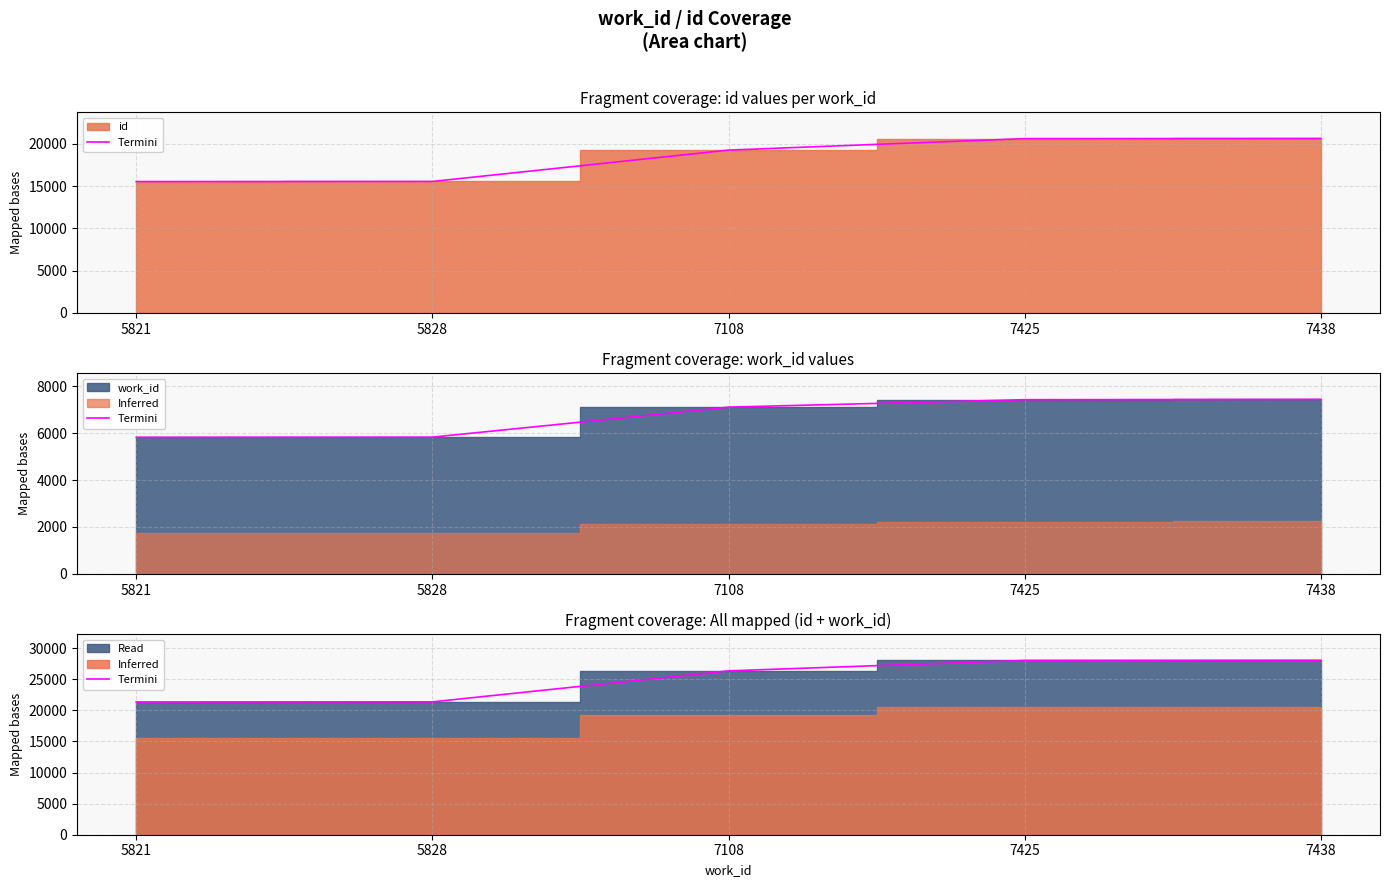

The value at 5821 is 21358. True or false?

True